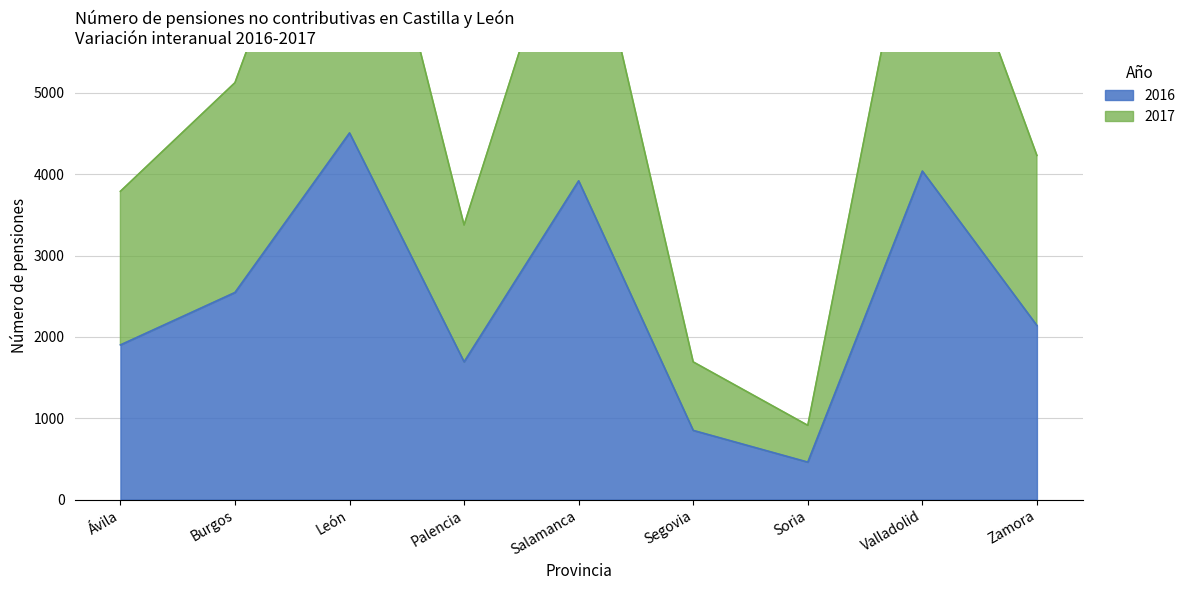

The 2017 series shows 912 at Soria. True or false?

True